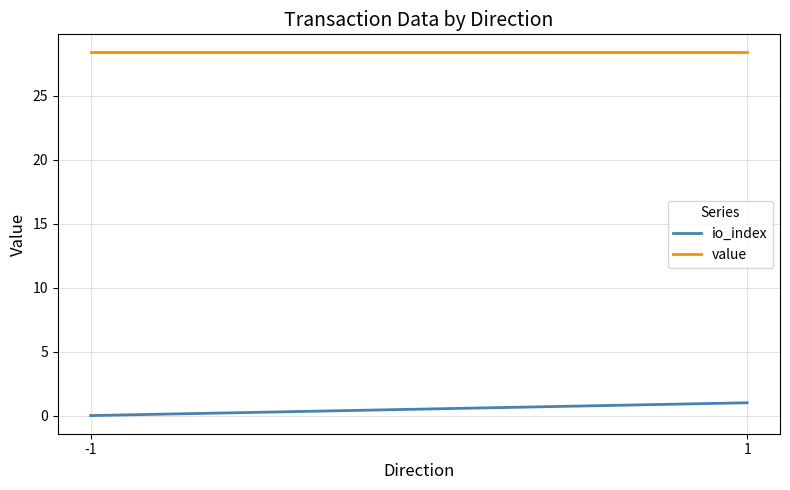

At which label is value closest to 28?

-1